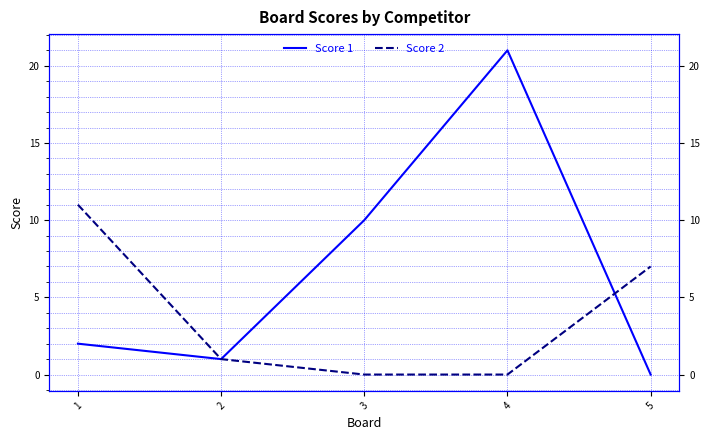

After their last crossing, which series has the higher values: Score 2 or Score 1?

Score 2